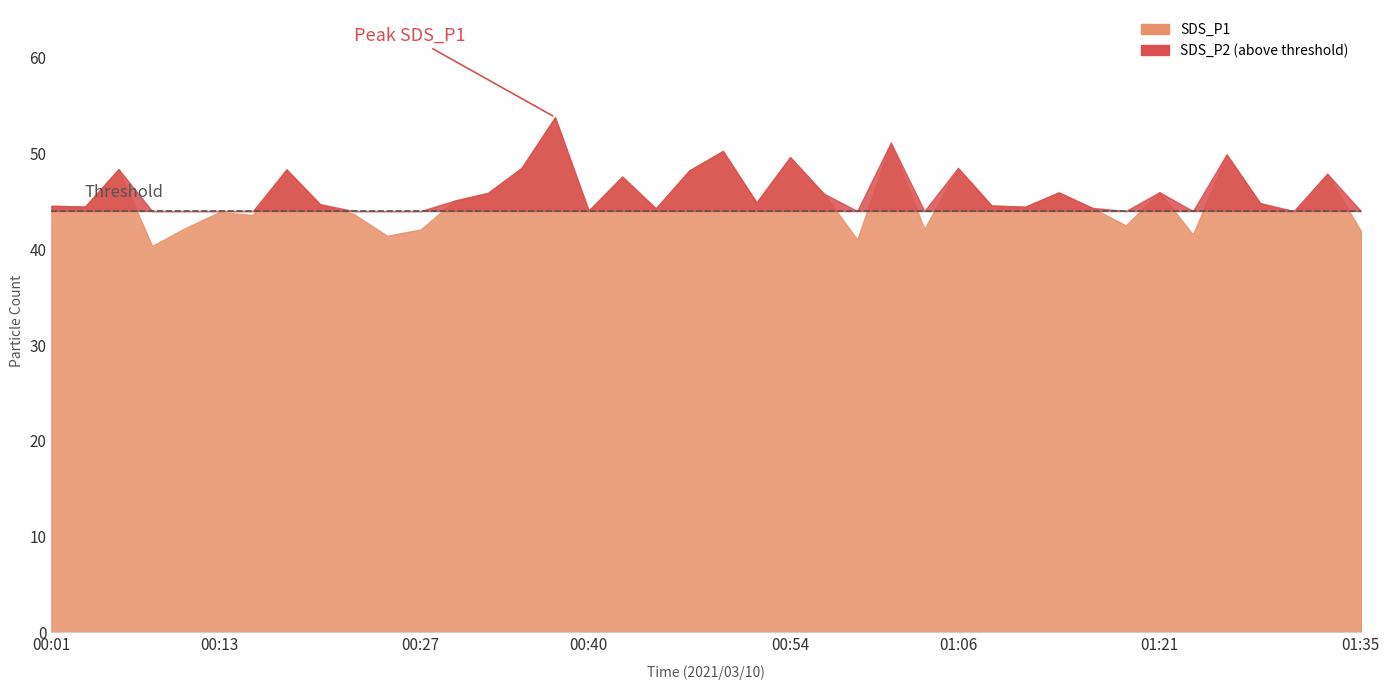

At which label does SDS_P1 first exceed 44?

00:01